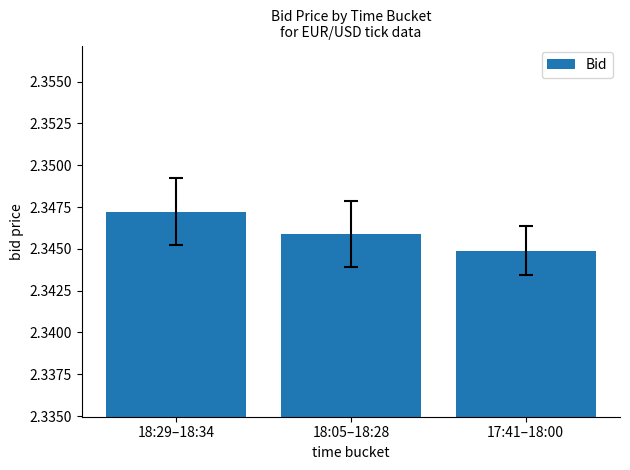

Where is the data nearest to the value 2?

17:41–18:00